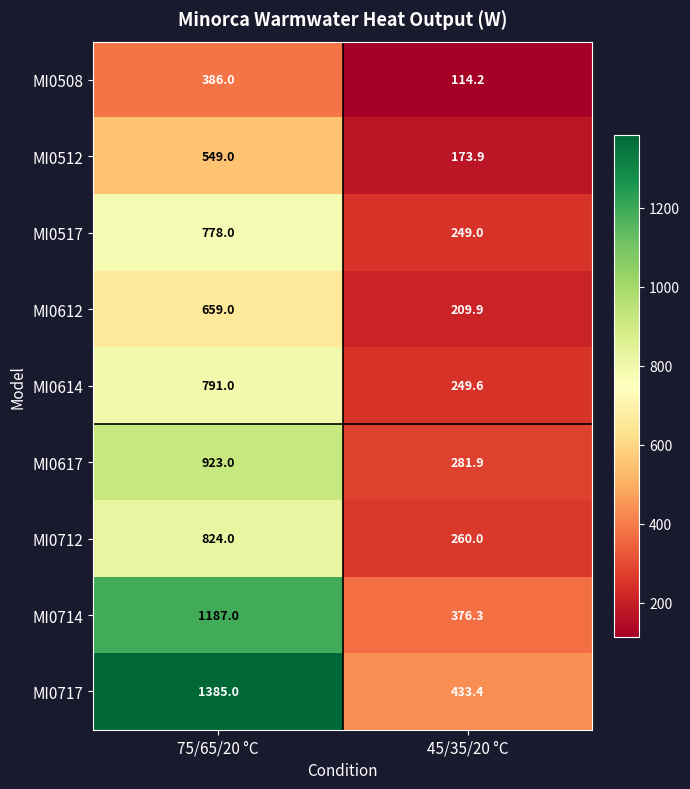

List the labels in order of MI0517 value, smallest first.

45/35/20 °C, 75/65/20 °C